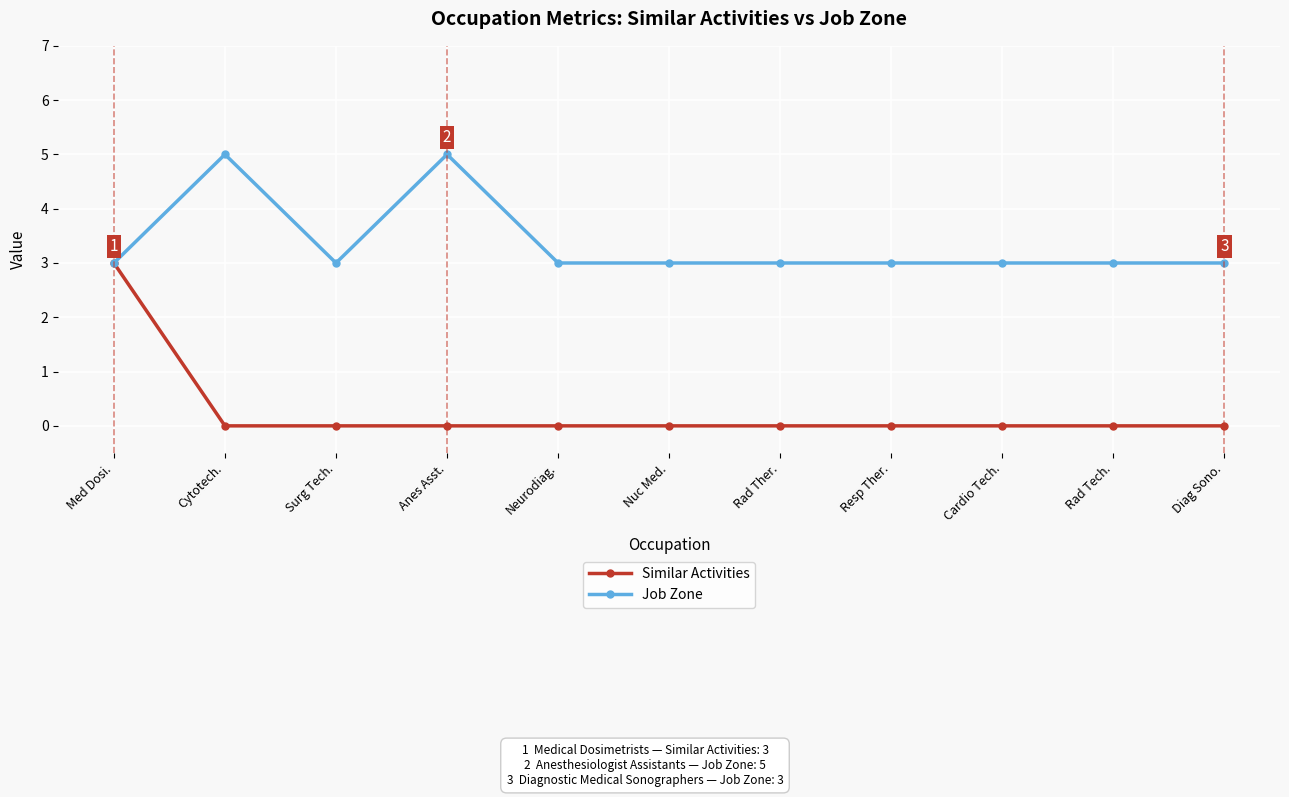

Which series has the largest total across all categories?

Job Zone